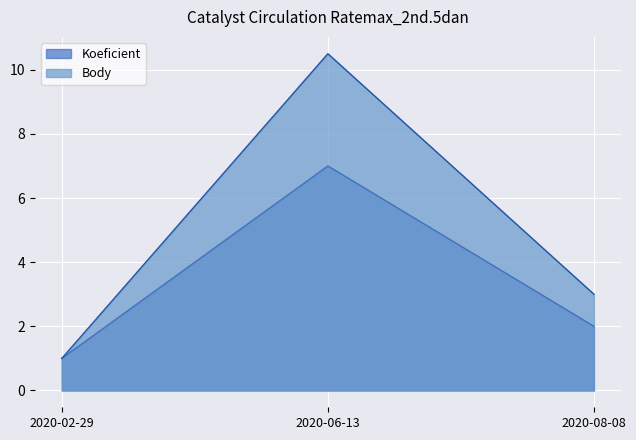

Count the number of data series in this chart.

2